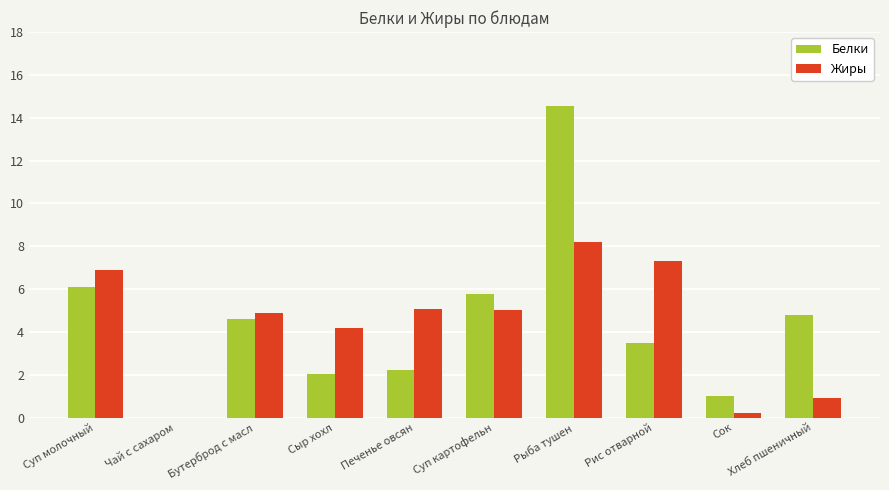

Is it true that Жиры equals 8.2 at Рыба тушен?

True